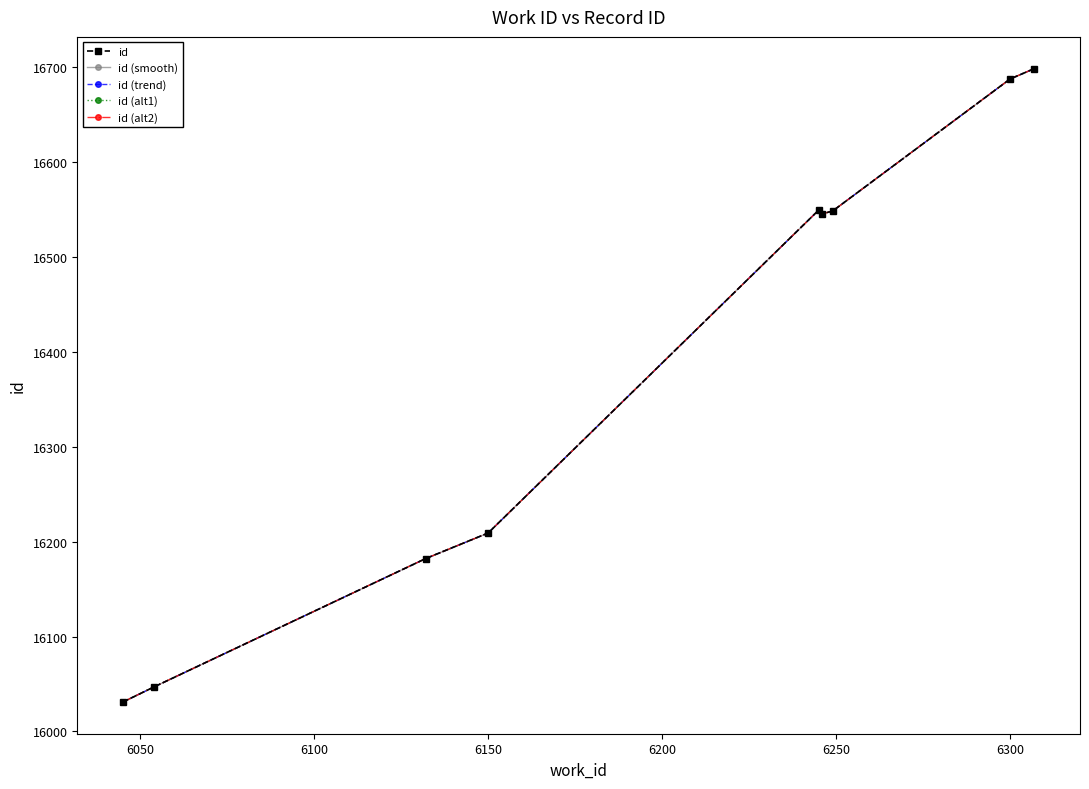

Reading left to right, list all the values displayed in this chart.

id: 16031	16047	16182	16209	16549	16545	16548	16687	16698
id (smooth): 16031	16047	16182	16209	16549	16545	16548	16687	16698
id (trend): 16031	16047	16182	16209	16549	16545	16548	16687	16698
id (alt1): 16031	16047	16182	16209	16549	16545	16548	16687	16698
id (alt2): 16031	16047	16182	16209	16549	16545	16548	16687	16698